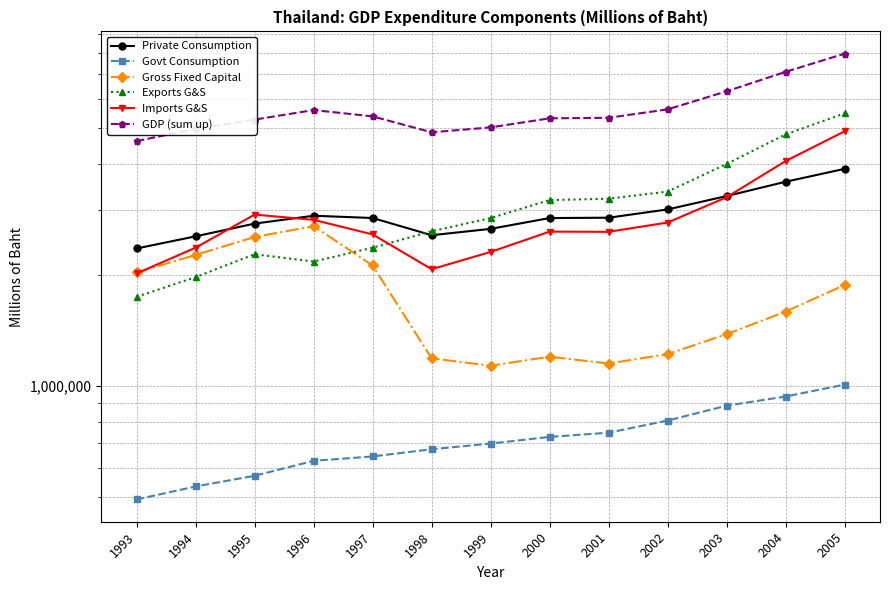

Reading left to right, what are all the values shown in this chart?

Private Consumption: 1993=2359522	1994=2545356	1995=2756093	1996=2894818	1997=2853996	1998=2562898	1999=2667106	2000=2853189	2001=2859326	2002=3011241	2003=3273528	2004=3579718	2005=3880682
Govt Consumption: 1993=491607	1994=533193	1995=569924	1996=625828	1997=643175	1998=672804	1999=697073	2000=726655	2001=746051	2002=805027	2003=883105	2004=935427	2005=1007416
Gross Fixed Capital: 1993=2031825	1994=2266018	1995=2534993	1996=2712099	1997=2121142	1998=1187278	1999=1133977	2000=1199481	2001=1149468	2002=1218987	2003=1380432	2004=1590468	2005=1877862
Exports G&S: 1993=1744192	1994=1972767	1995=2275990	1996=2173942	1997=2370726	1998=2626561	1999=2853390	2000=3191999	2001=3219685	2002=3366892	2003=4001039	2004=4811741	2005=5490461
Imports G&S: 1993=2018537	1994=2371382	1995=2916097	1996=2821363	1997=2576301	1998=2072493	1999=2308699	2000=2621578	2001=2617823	2002=2774706	2003=3249316	2004=4074265	2005=4905741
GDP (sum up): 1993=4616077	1994=4981376	1995=5279408	1996=5603342	1997=5385810	1998=4875647	1999=5028256	2000=5320696	2001=5339711	2002=5627445	2003=6299076	2004=7114999	2005=7969735